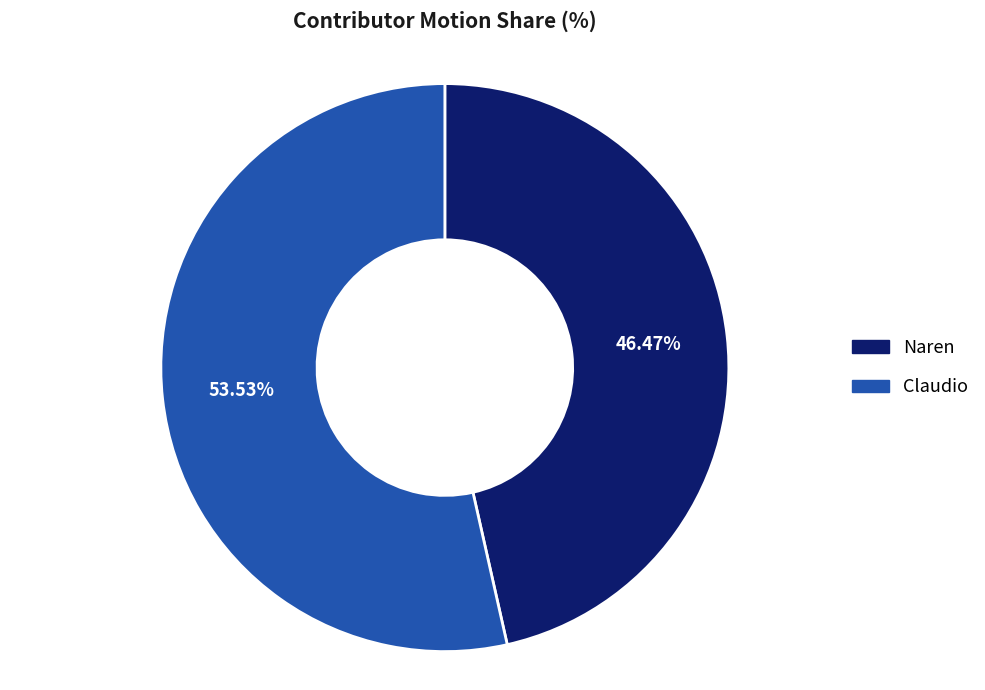

To the nearest percent, what is the difference between the Claudio and Naren slice percentages?

7%